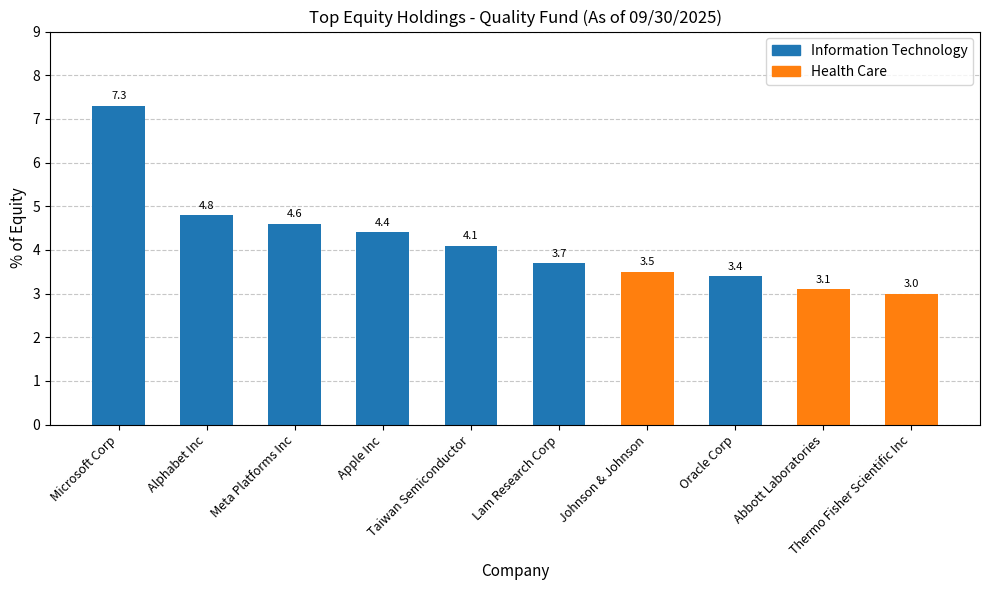

Rank the categories by value from highest to lowest.

Microsoft Corp, Alphabet Inc, Meta Platforms Inc, Apple Inc, Taiwan Semiconductor, Lam Research Corp, Johnson & Johnson, Oracle Corp, Abbott Laboratories, Thermo Fisher Scientific Inc